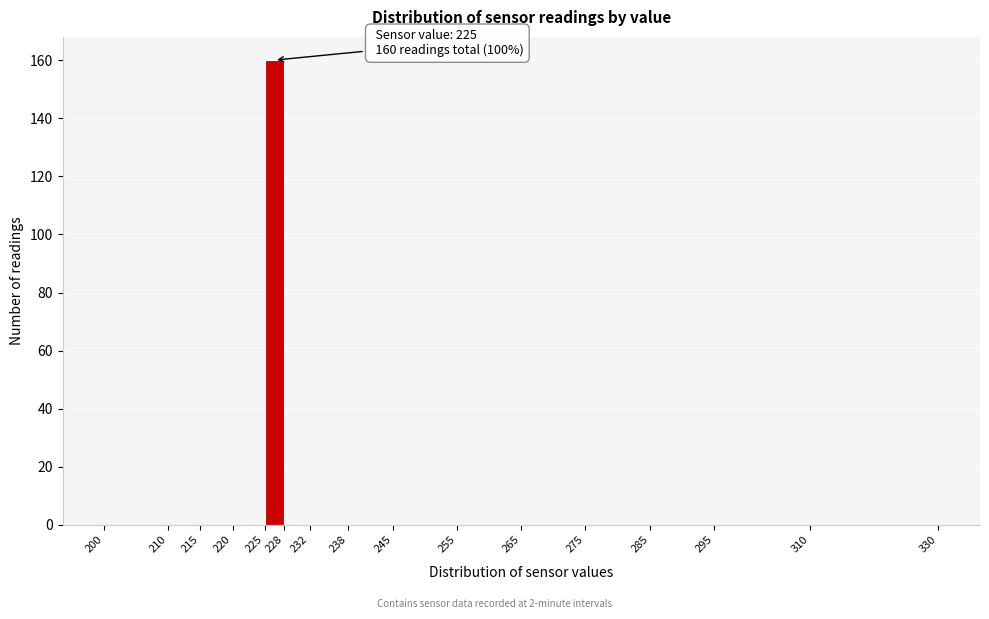

Over which range of the x-axis is the bar tallest?

225 to 228